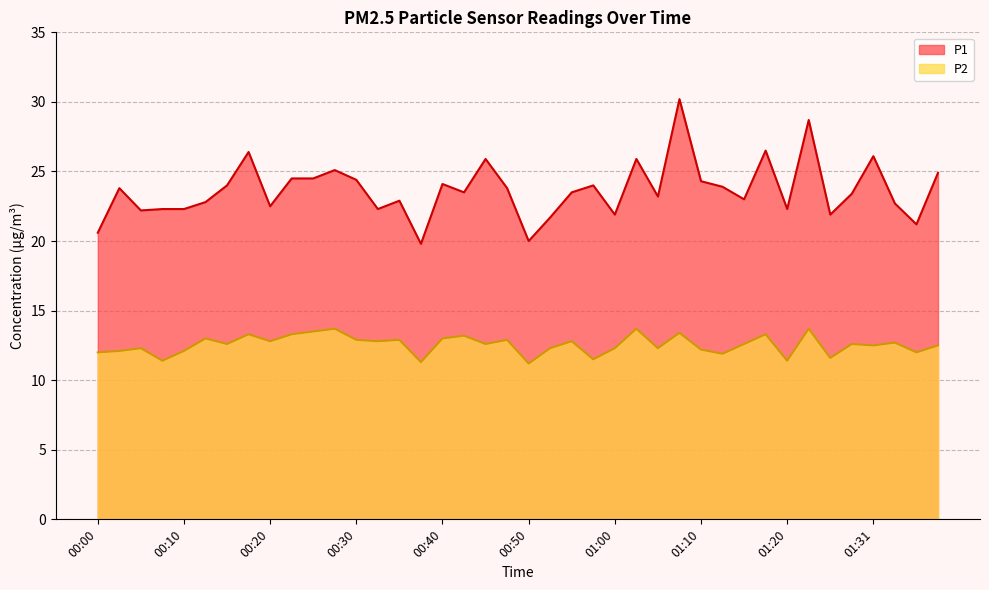

What is the label of the 37th point from the right?

00:08